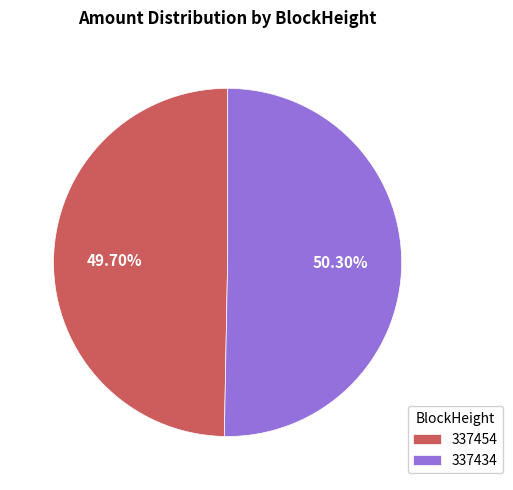

Rank the categories by value from lowest to highest.

337454, 337434